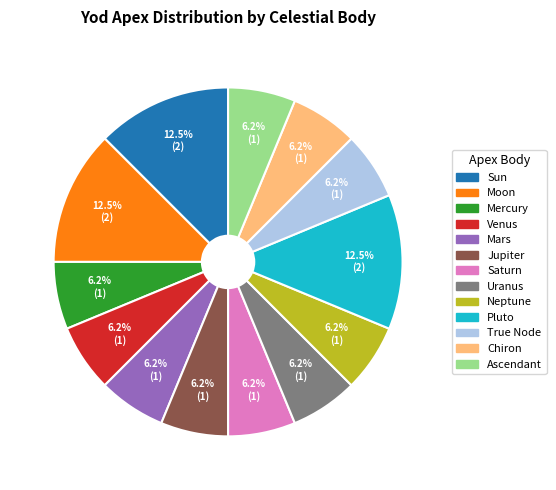

Is Saturn the majority of the pie?

No